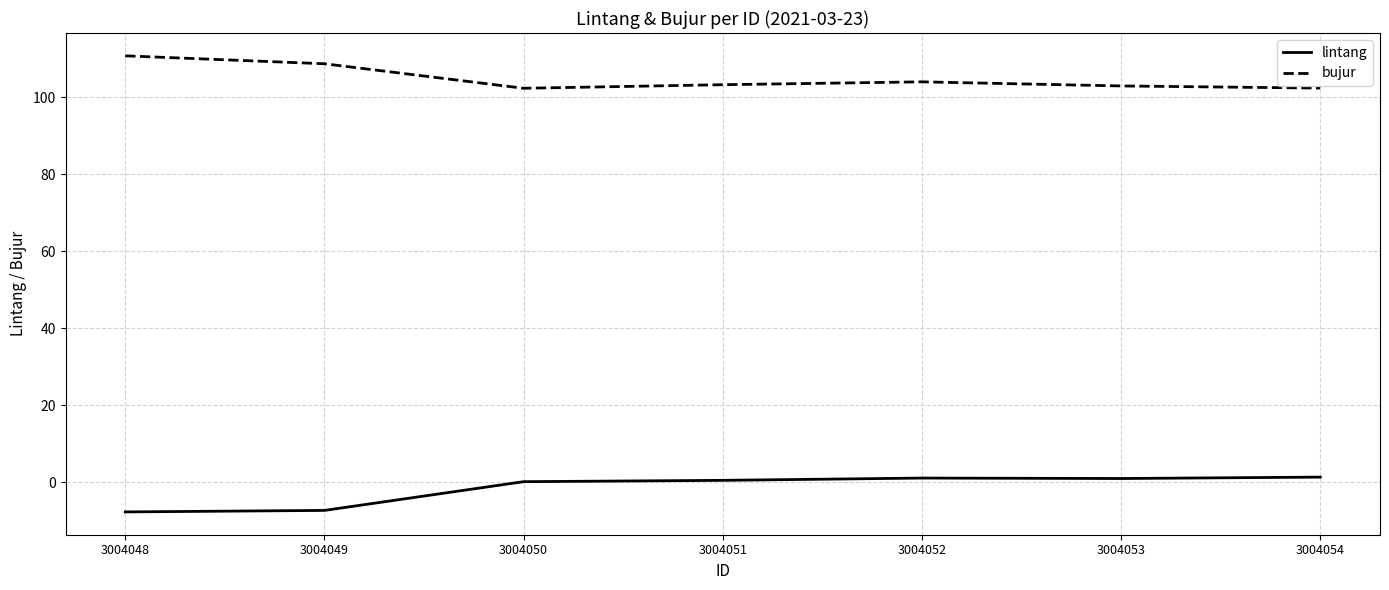

What is the minimum value shown in the chart?

-7.7